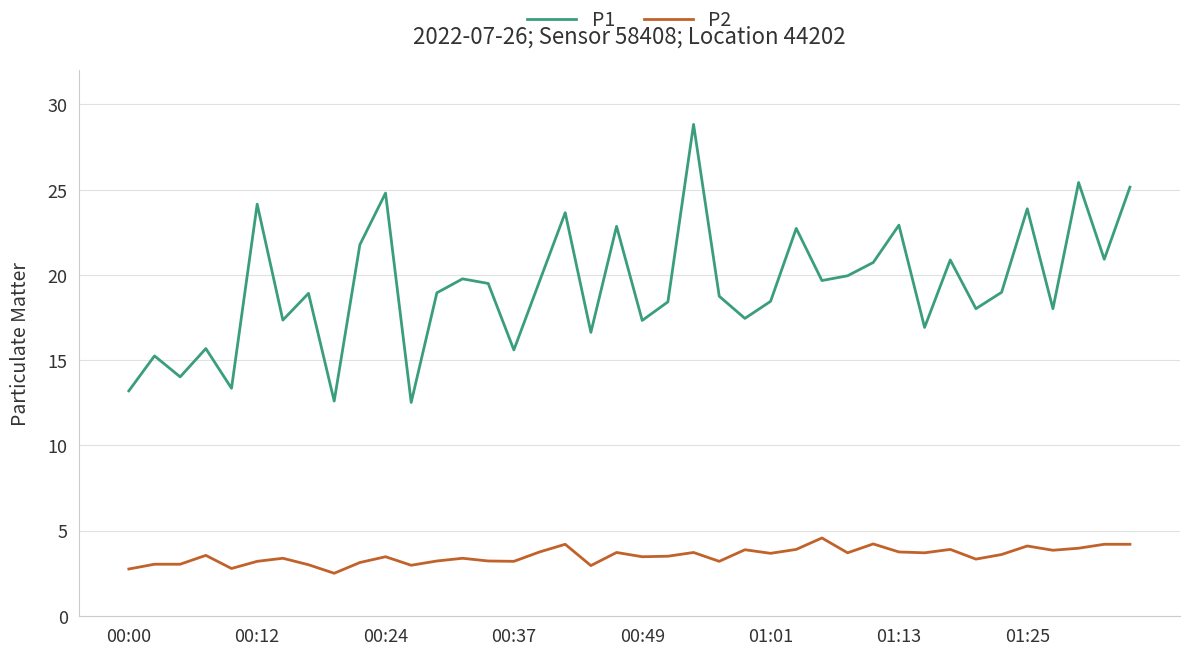

What is the lowest value of the P1 series?

12.5